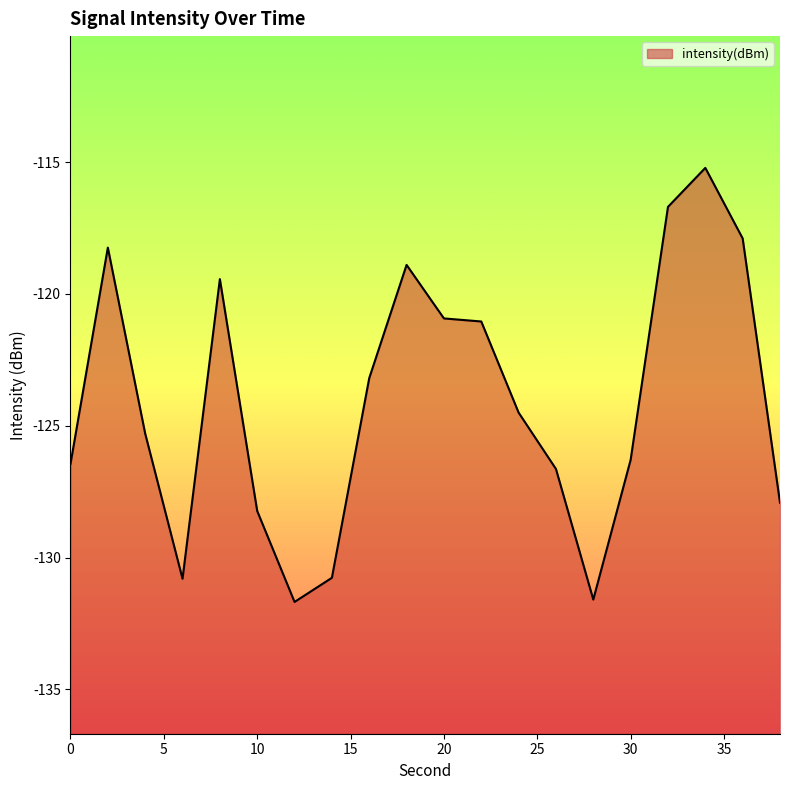

How many lines are shown in the chart?

1